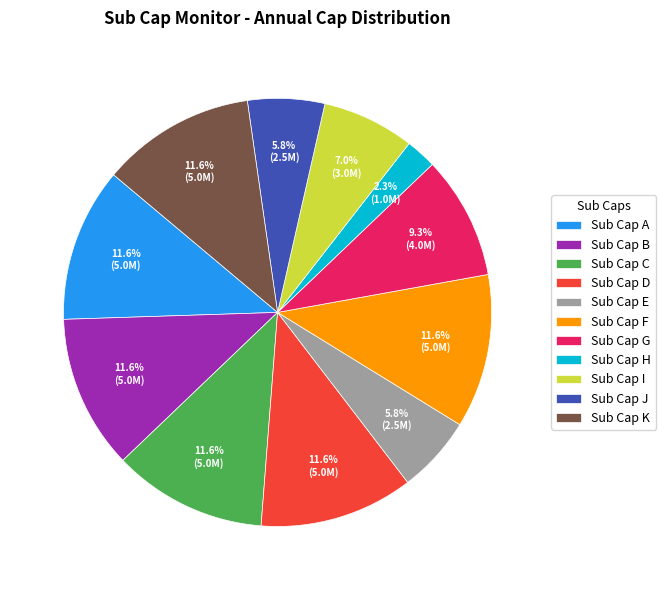

Combined, do Sub Cap E and Sub Cap I account for over 50%?

No